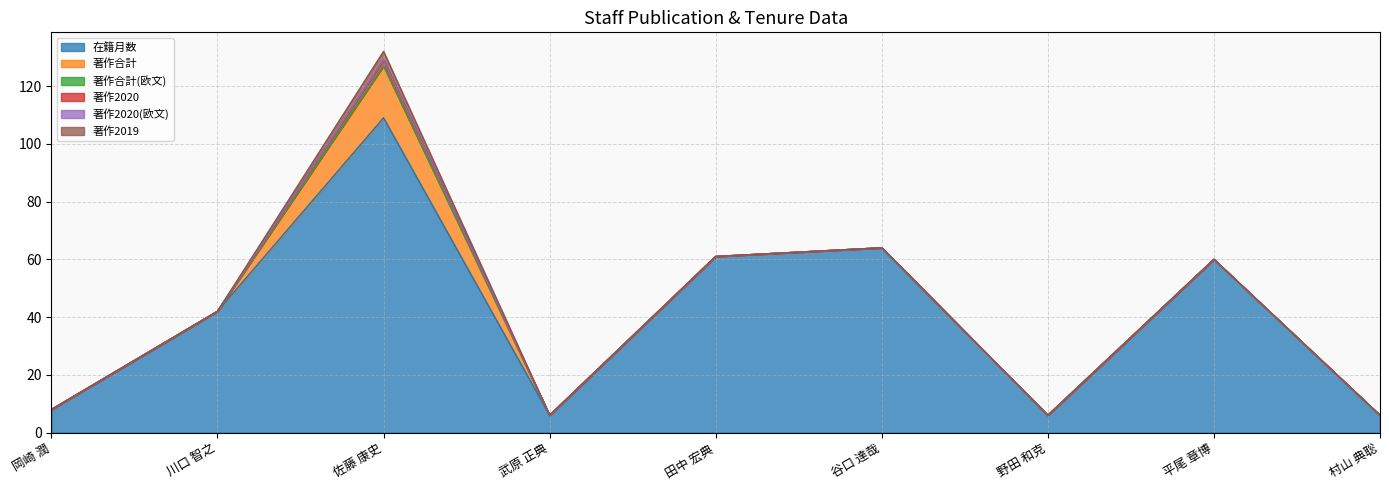

Which series has the largest total across all categories?

在籍月数